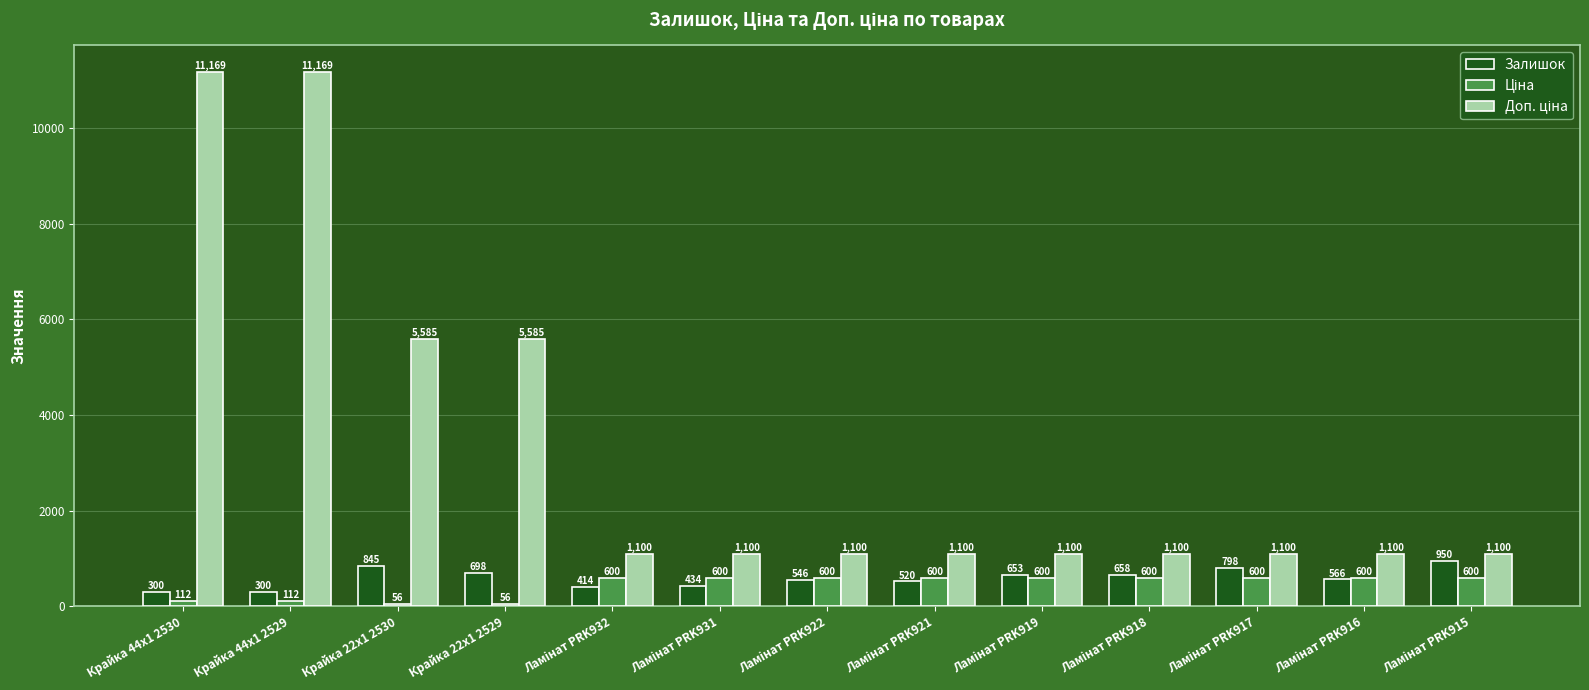

What is the difference between the maximum and minimum values in the Залишок series?

650.0